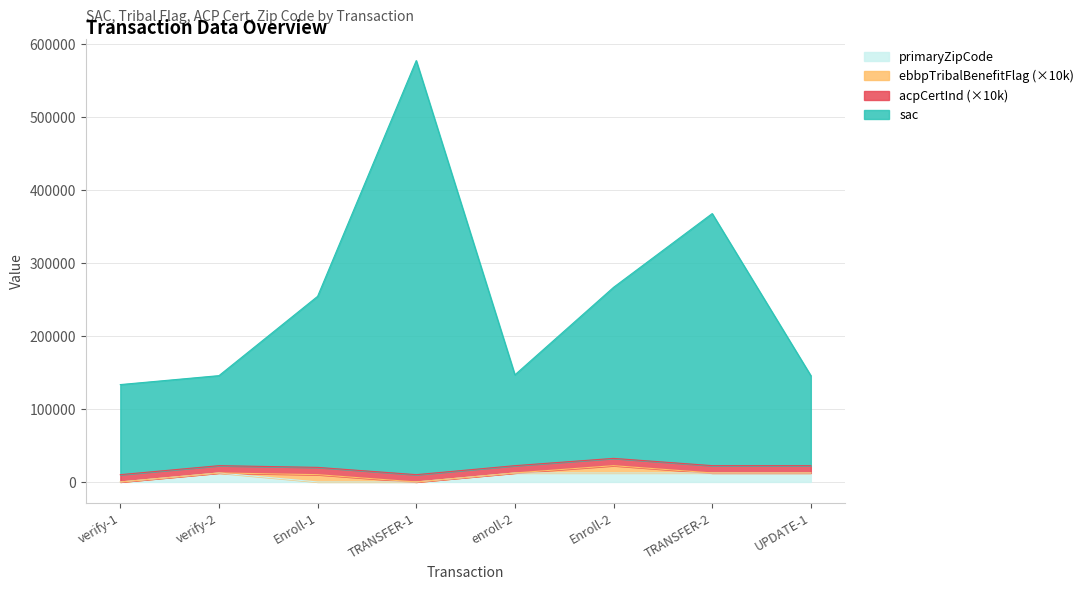

What is the lowest value of the sac series?

133546